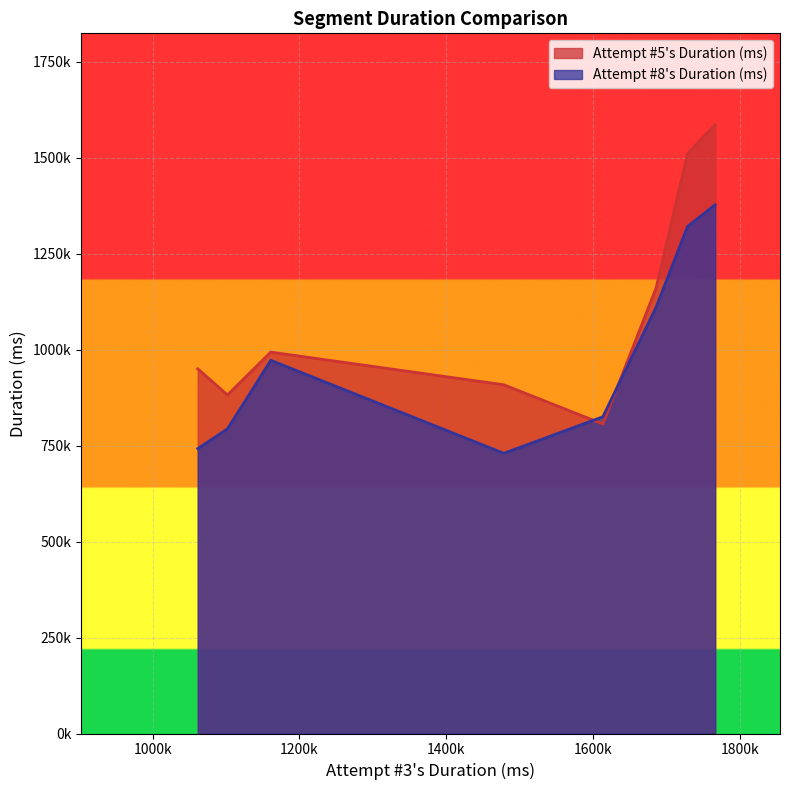

Does the chart display data point markers on the line(s)?

No